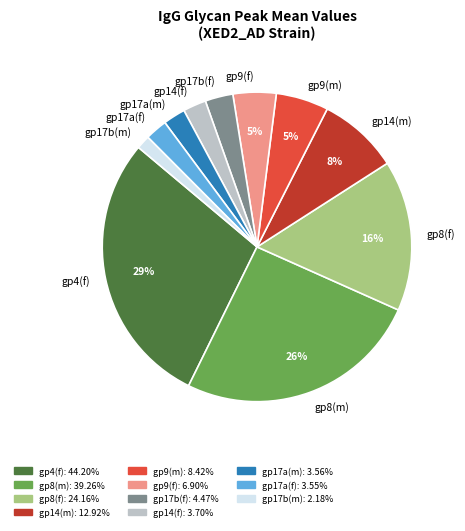

Count the number of slices in the pie.

11